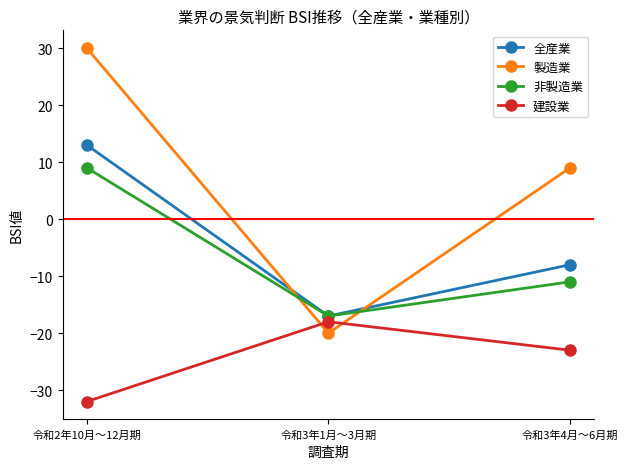

What is the average value of the 非製造業 series?

-6